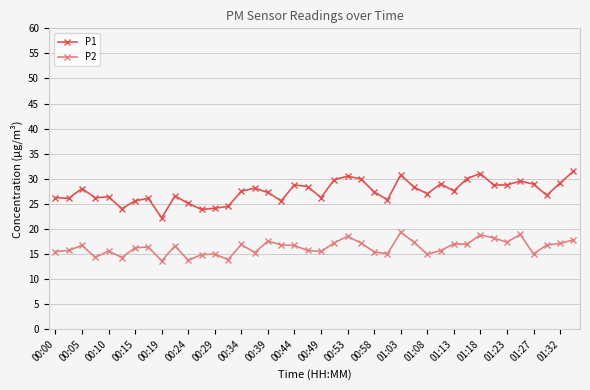

What is the value of the P2 point at the 4th from the left?

14.3